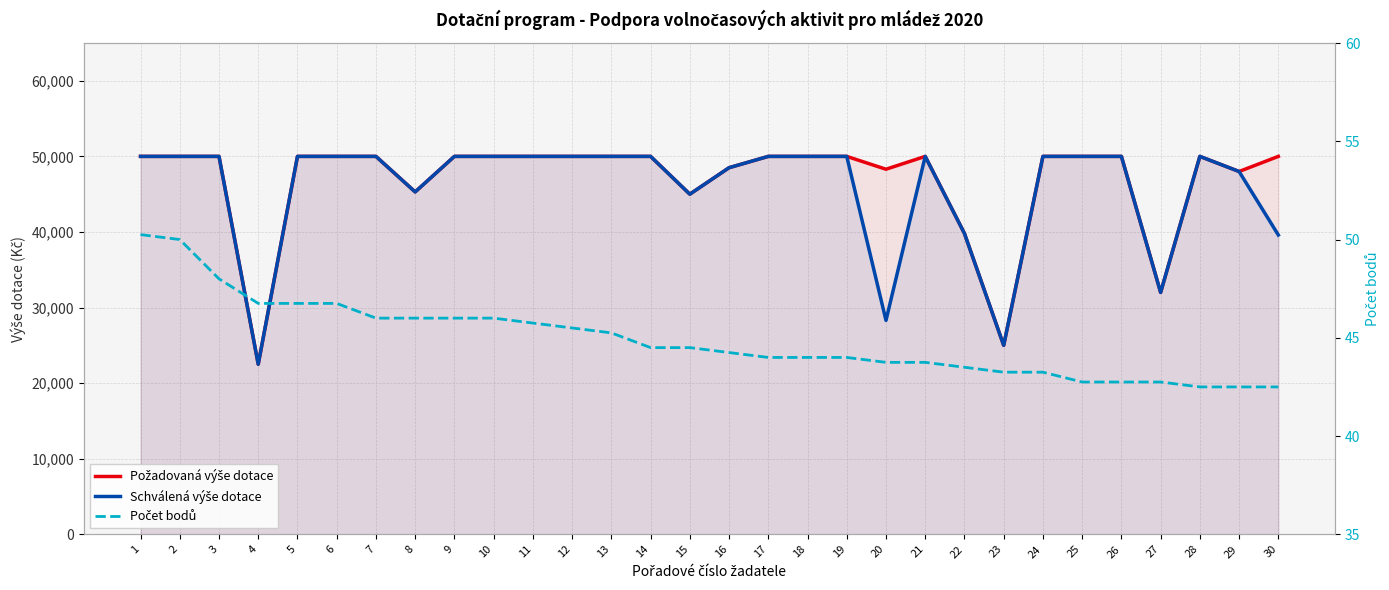

How many distinct data groups are displayed?

3